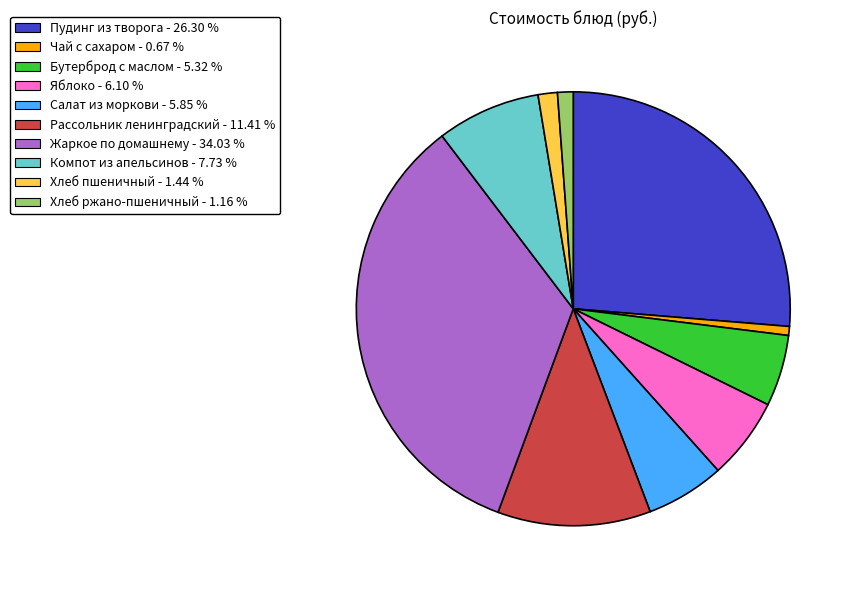

Which has a higher value, Яблоко - 6.10 % or Хлеб пшеничный - 1.44 %?

Яблоко - 6.10 %